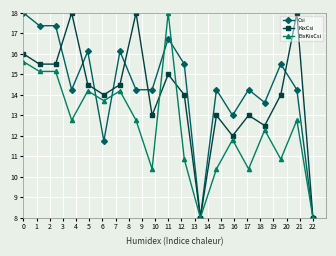

At how many categories does at least one series exceed 9?

17